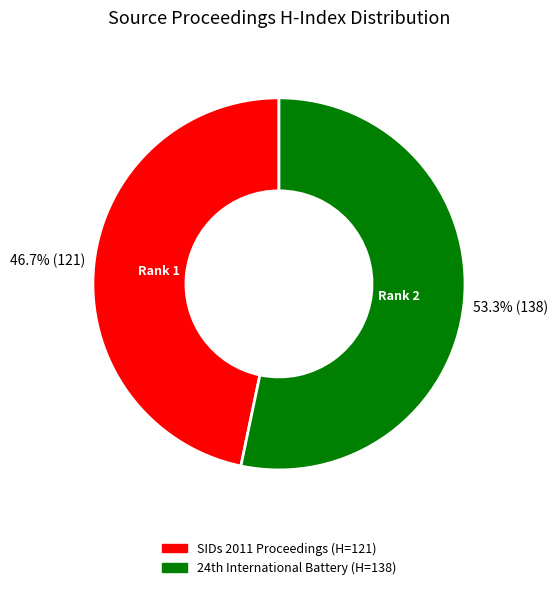

Rank the categories by value from highest to lowest.

Rank 2, Rank 1